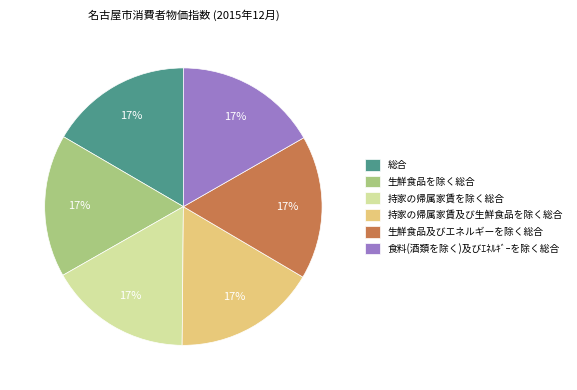

Approximately how many times larger is the value at 生鮮食品を除く総合 compared to 持家の帰属家賃を除く総合?

1.0